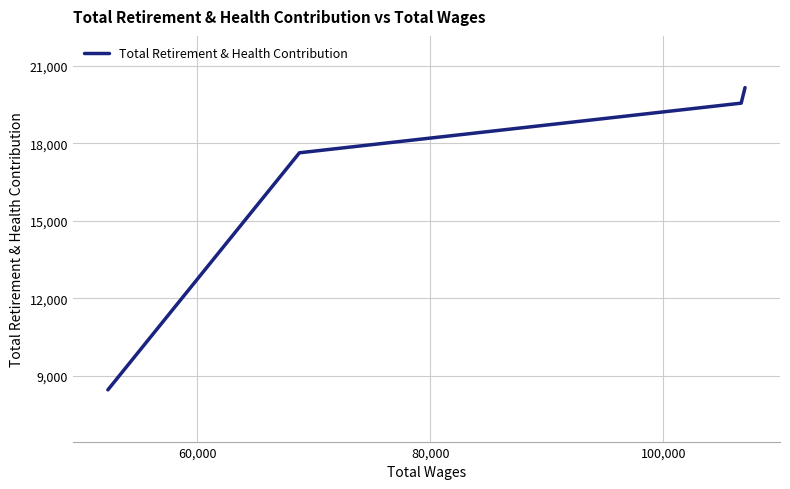

Does the chart have visible grid lines?

Yes